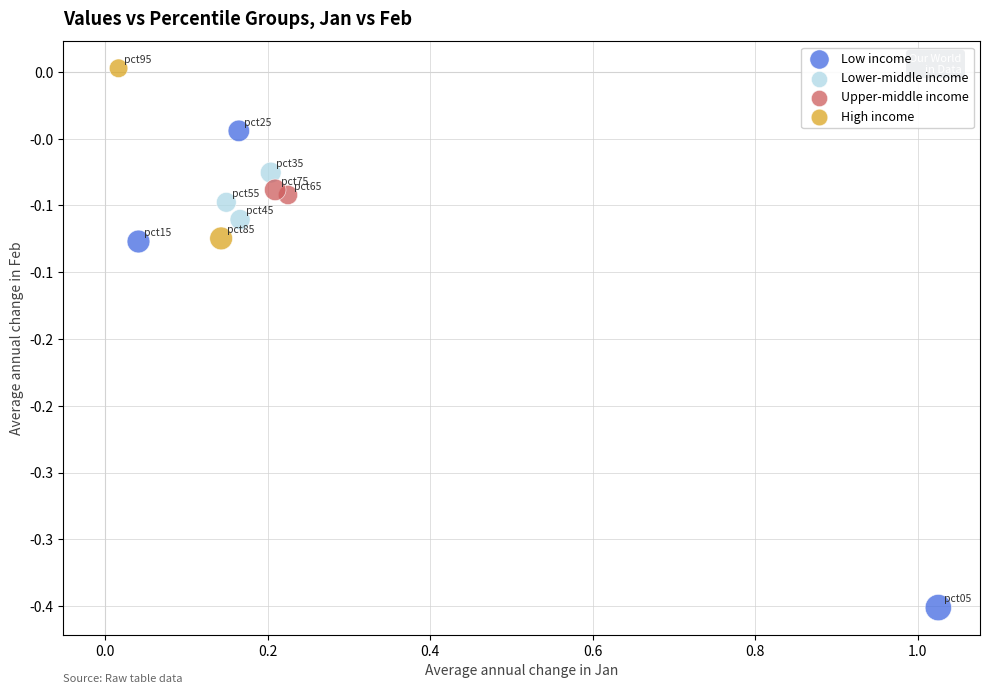

Which series has the largest Y range (max minus min)?

Low income